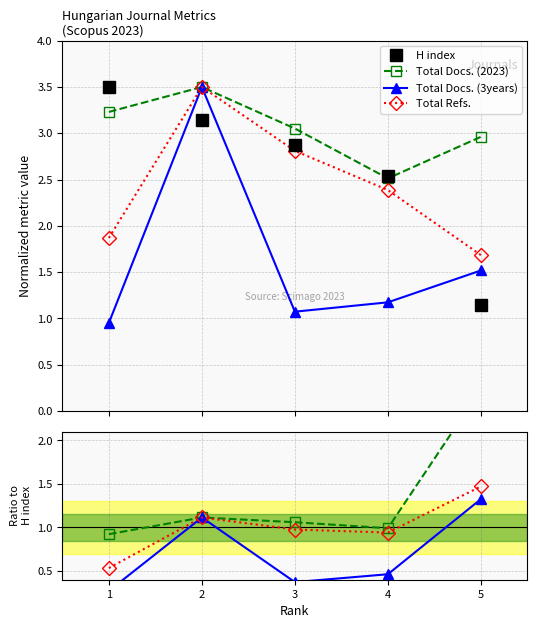

List the series in order of their peak value, highest first.

H index, Total Docs. (2023), Total Refs., Total Docs. (3years)